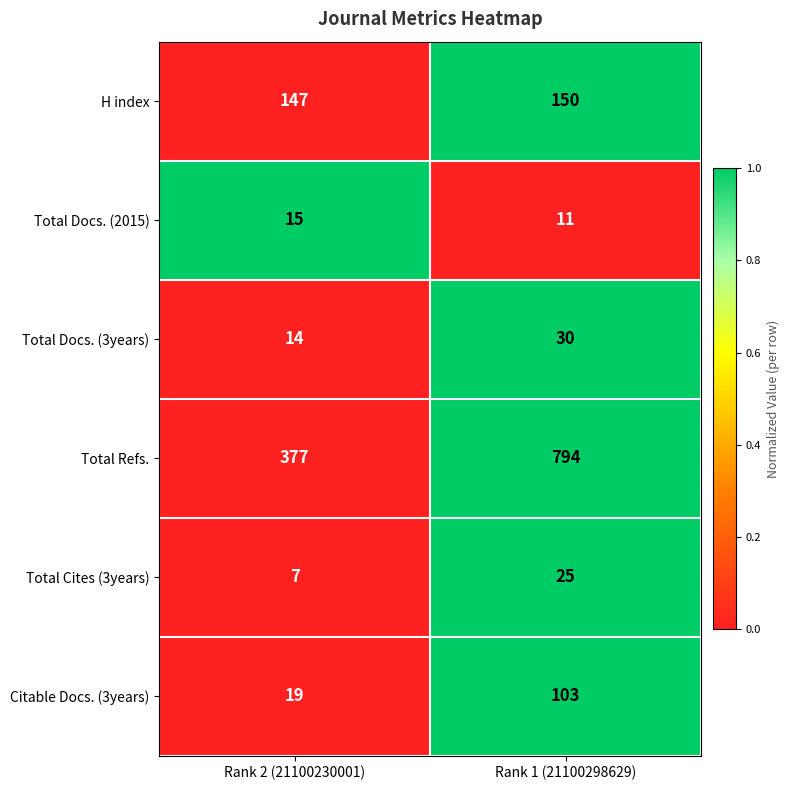

Reading right to left, list all the values displayed in this chart.

H index: 150	147
Total Docs. (2015): 11	15
Total Docs. (3years): 30	14
Total Refs.: 794	377
Total Cites (3years): 25	7
Citable Docs. (3years): 103	19